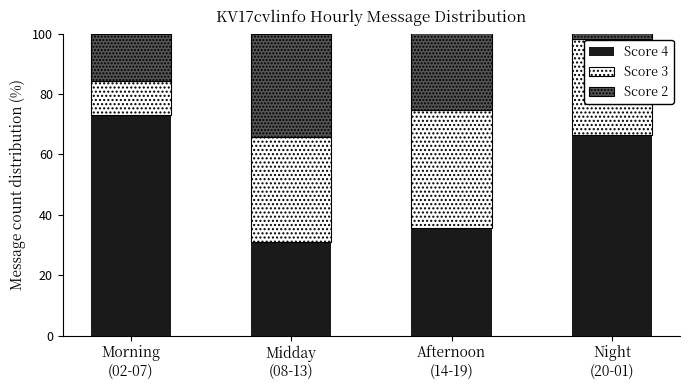

What is the highest value of the Score 4 series?

73.0